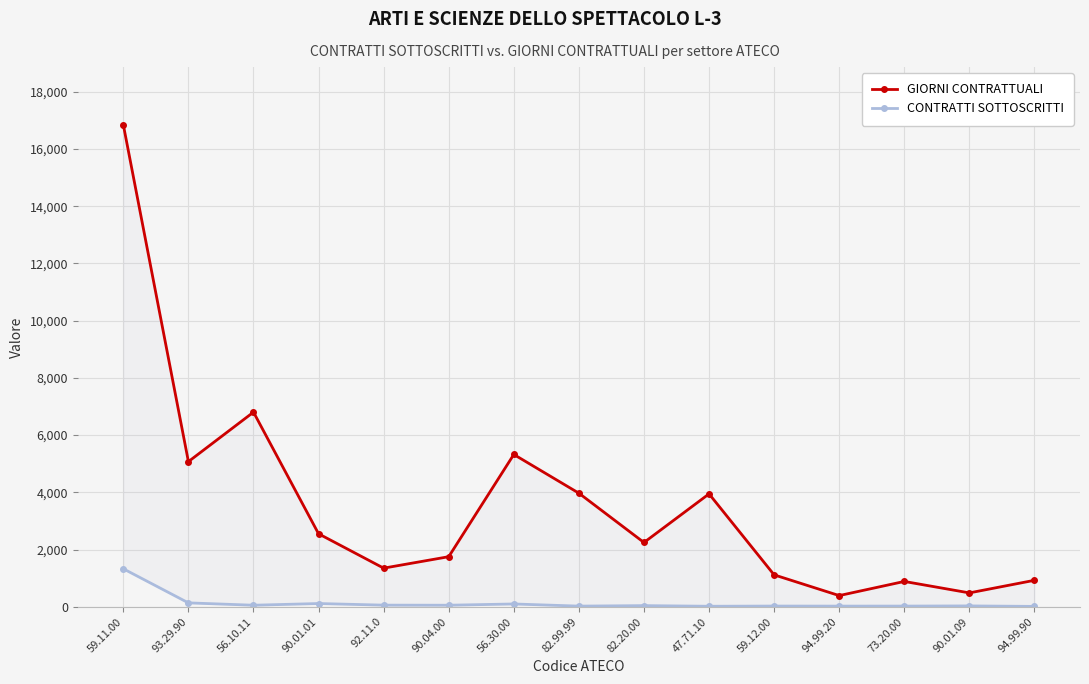

How many series are shown in this chart?

2